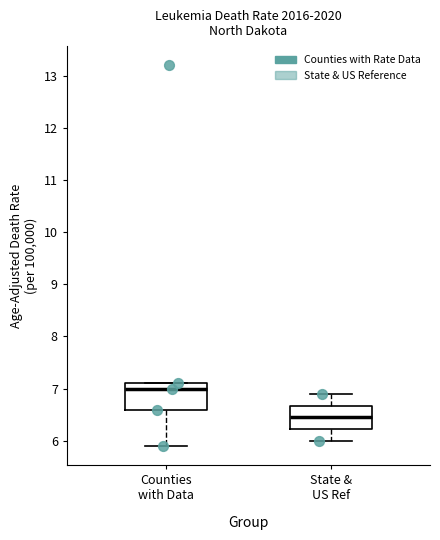

Reading left to right, transcribe this box plot: for each box, give where its median line is, the range the box spans, and where its two whiskers end, as read against the y-axis. The values are not printed on the chart, so give them approximately, as read against the axis.

Counties with Data: median 7.0, box 6.6 to 7.1, whiskers 5.9 to 7.1
State & US Ref: median 6.5, box 6.2 to 6.7, whiskers 6.0 to 6.9